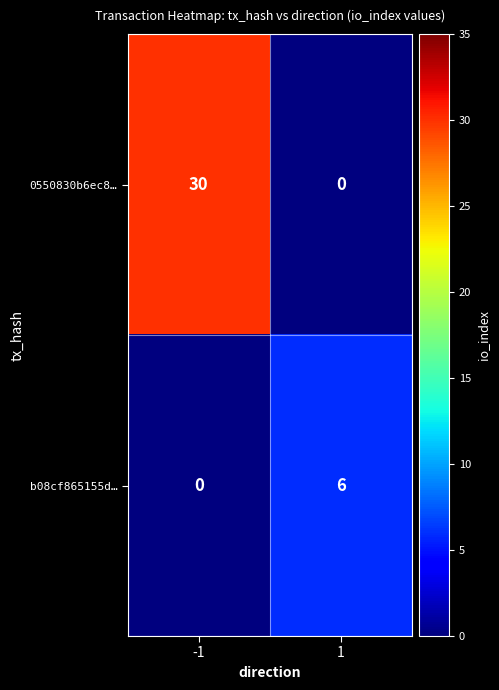

Rank the series at 1 from lowest to highest value.

0550830b6ec8…, b08cf865155d…